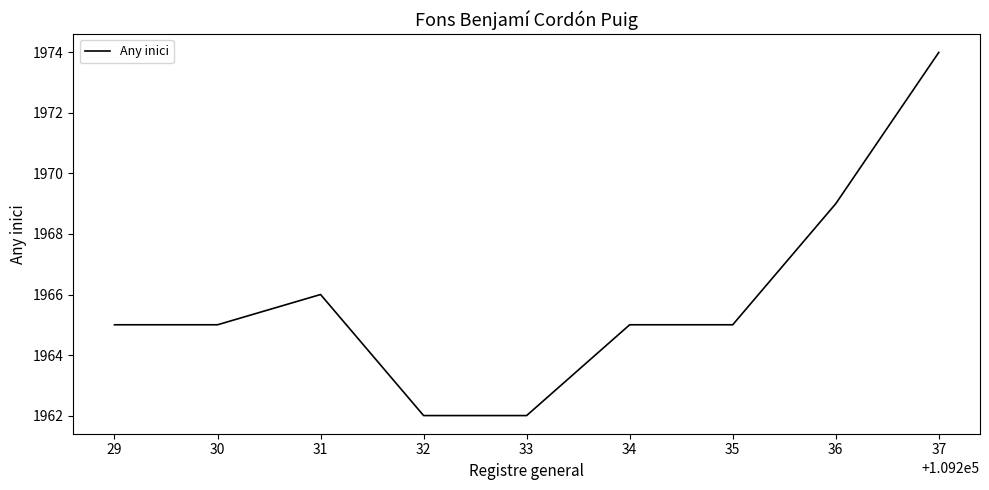

How many lines are shown in the chart?

1